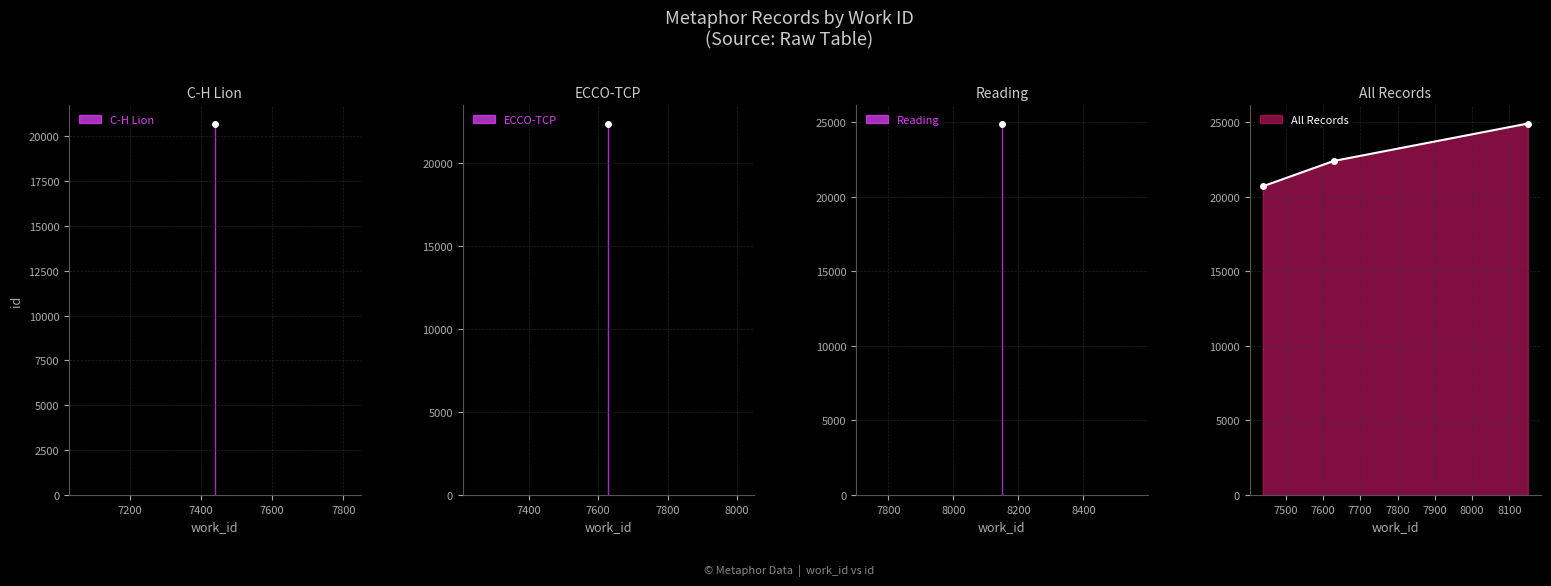

What is the value of the 2nd point from the left?

22404